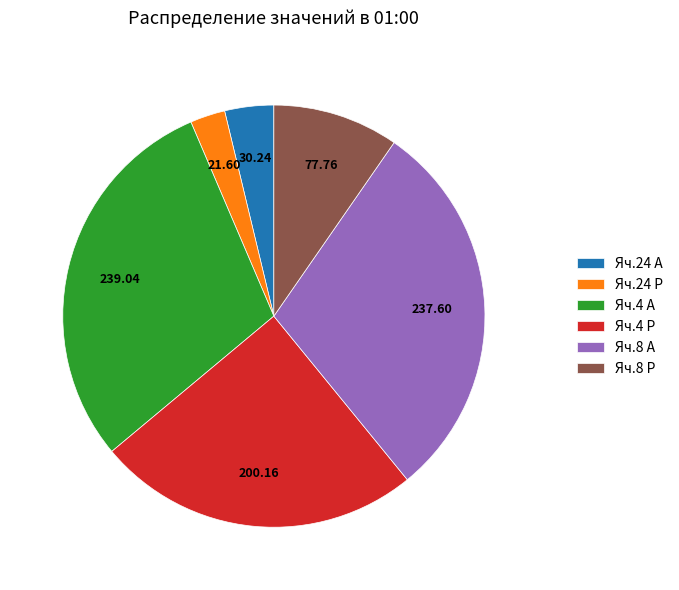

Combined, do Яч.4 А and Яч.24 Р account for over 50%?

No